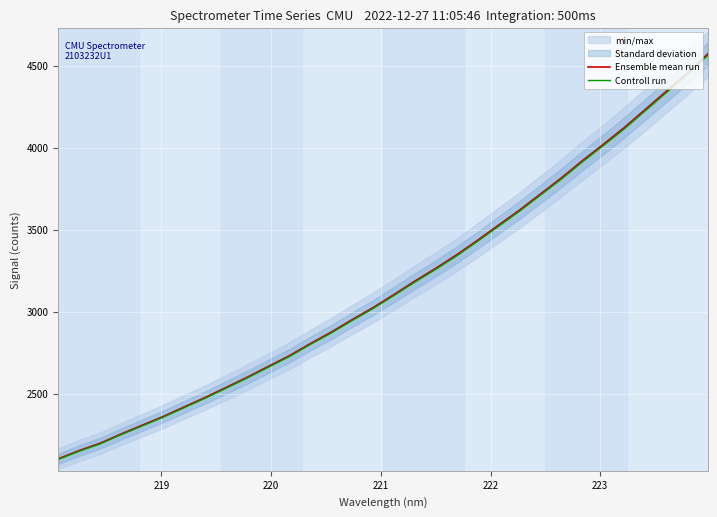

What is the highest value of the Controll run series?

4562.9